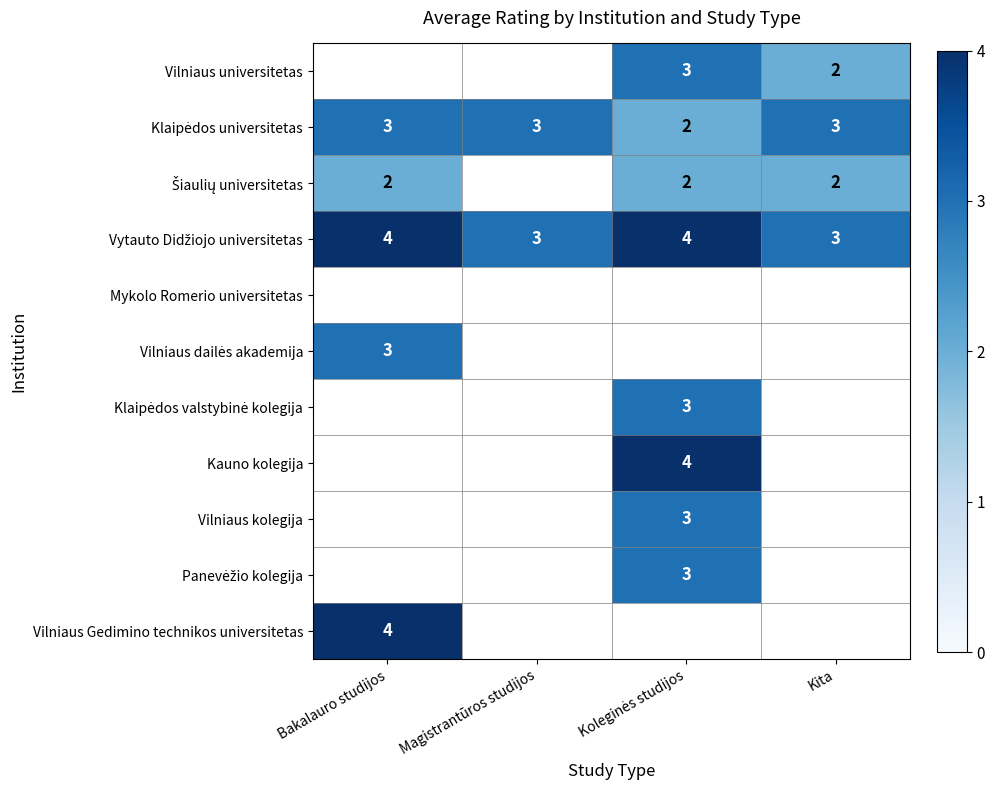

True or false: Vilniaus Gedimino technikos universitetas has a value of 4 at Bakalauro studijos.

True